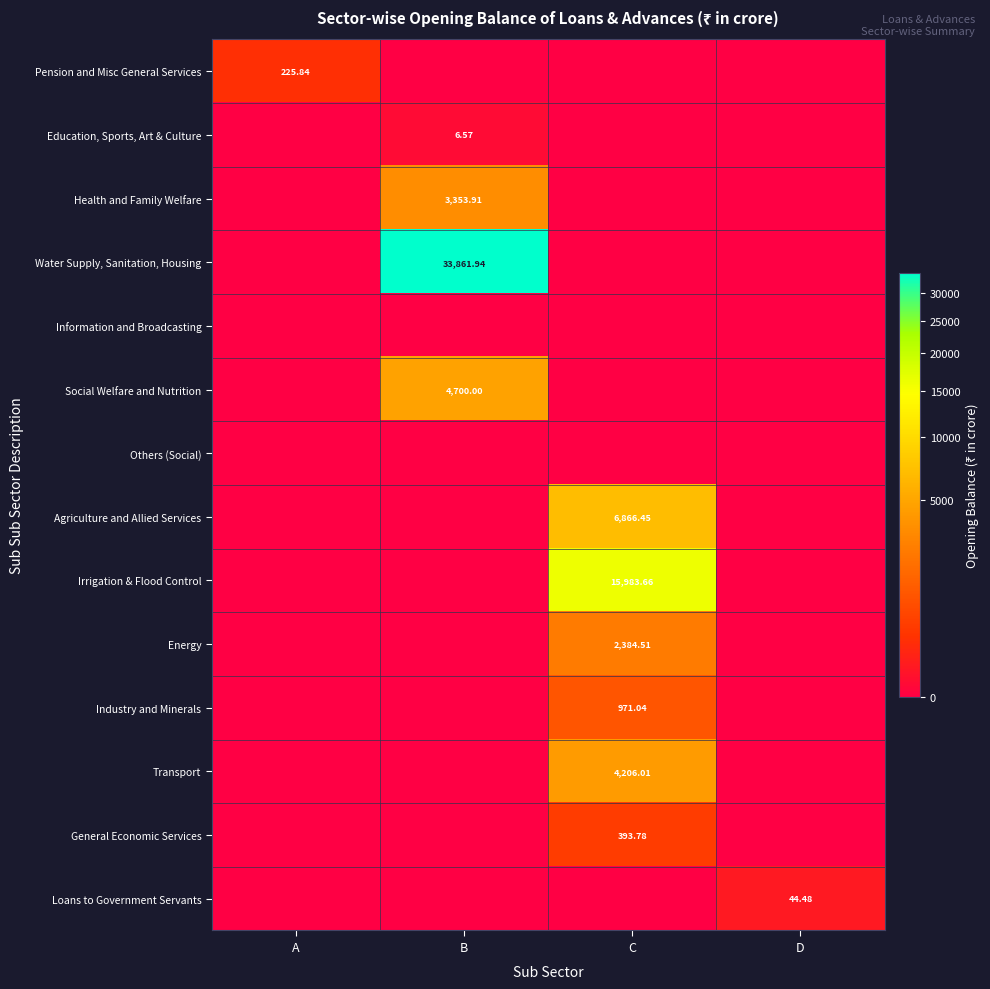

Which label corresponds to the largest value in the chart?

B